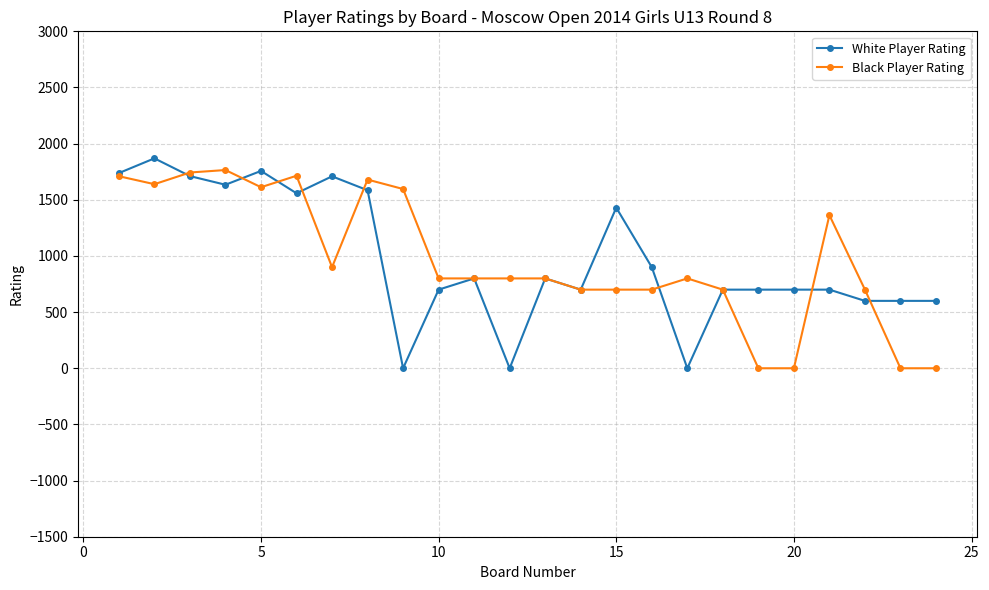

What is the highest value of the White Player Rating series?

1869